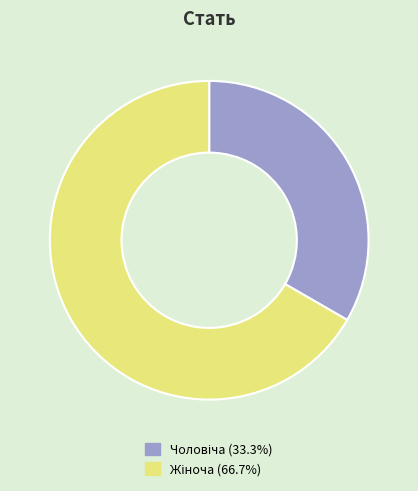

Is there any slice that represents more than half of the pie?

Yes